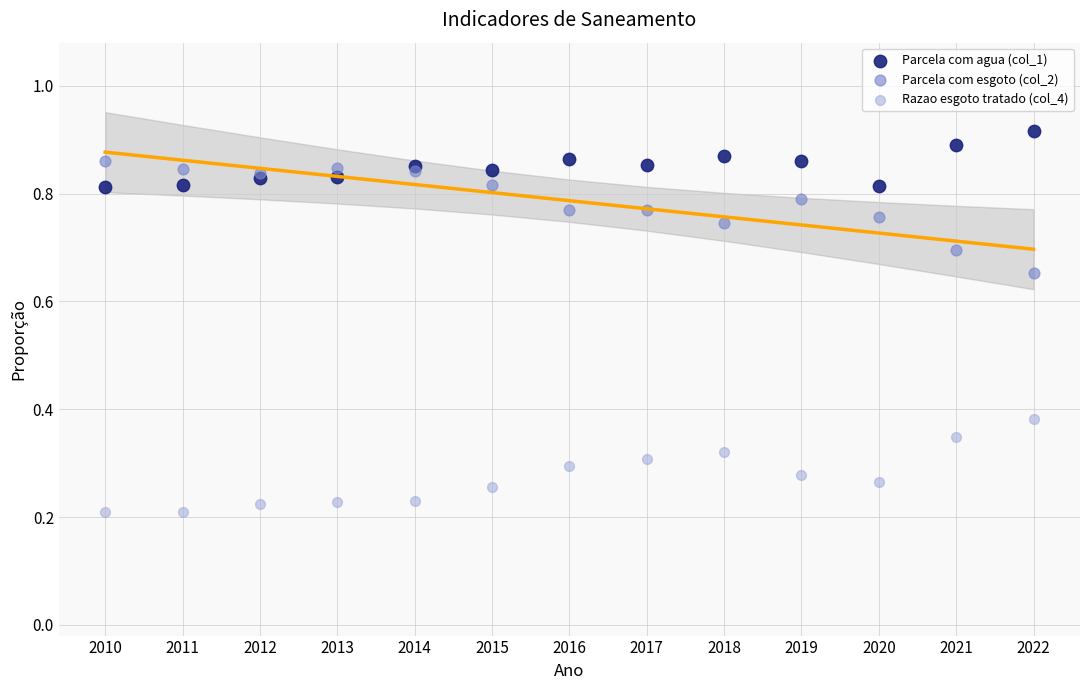

Which series reaches the minimum Y coordinate?

Razao esgoto tratado (col_4)